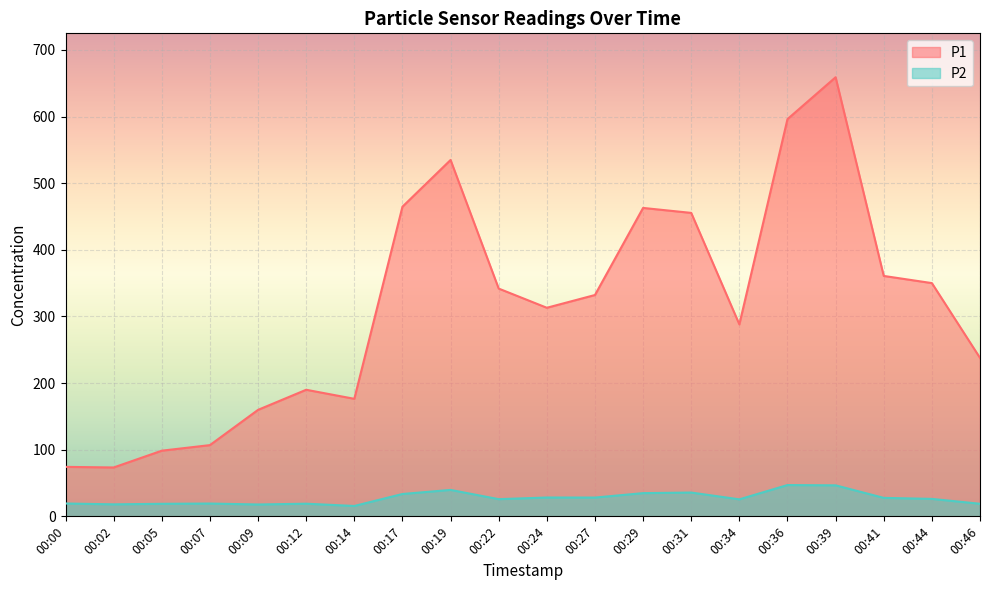

Where does the P2 series first go above 26?

00:17